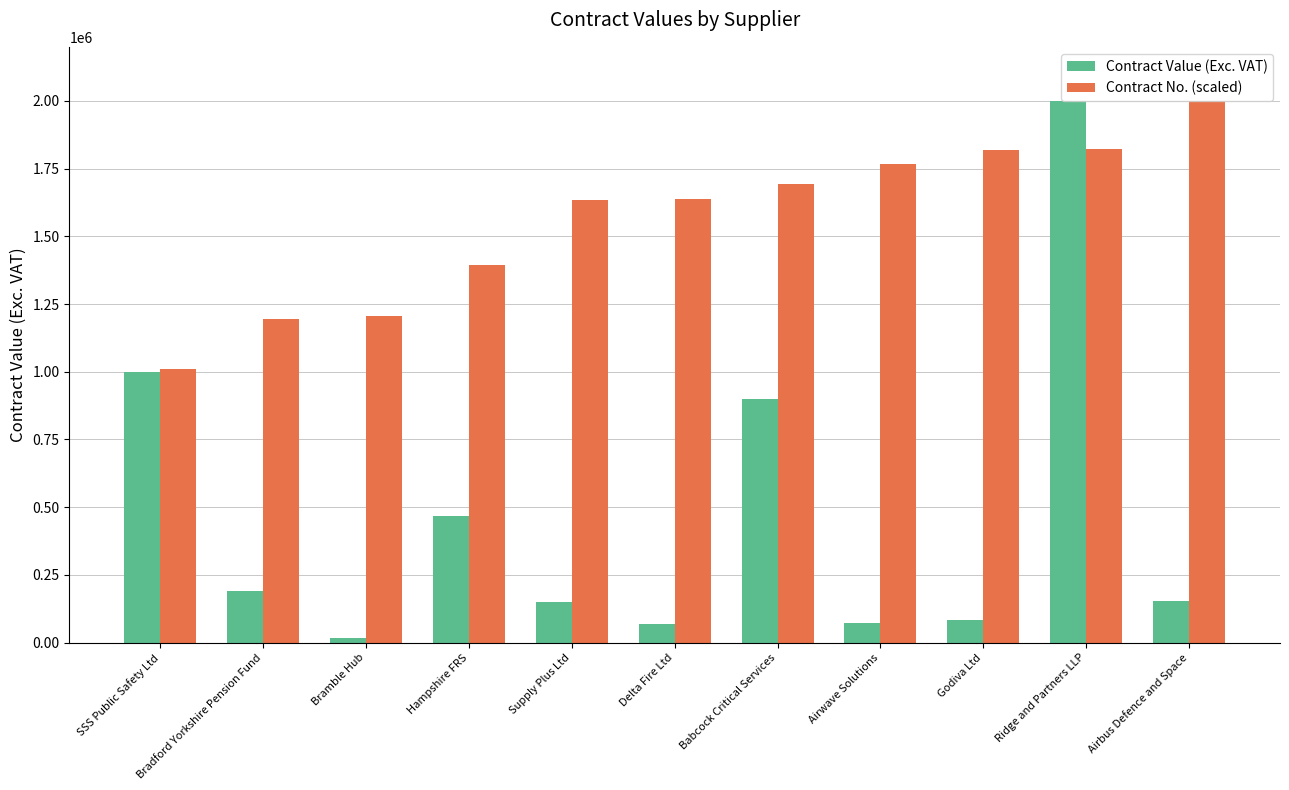

What is the label of the 6th bar from the right?

Delta Fire Ltd